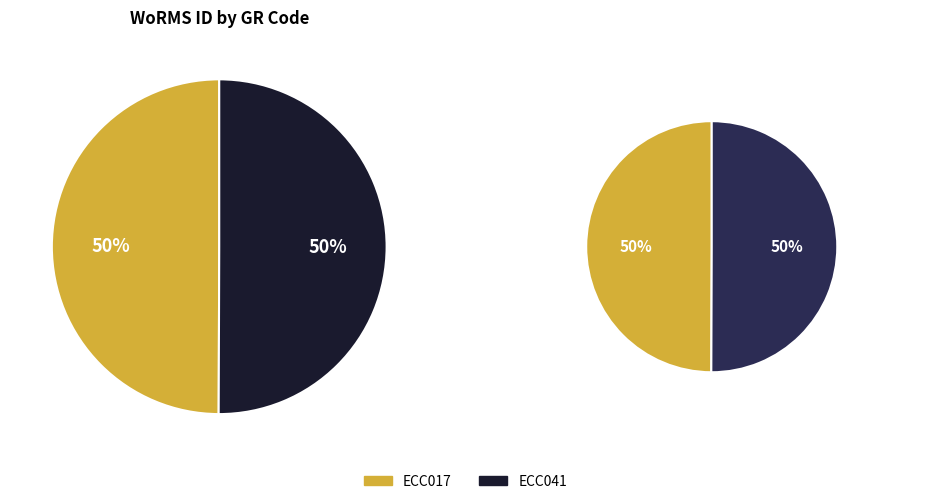

Count the number of slices in the pie.

2